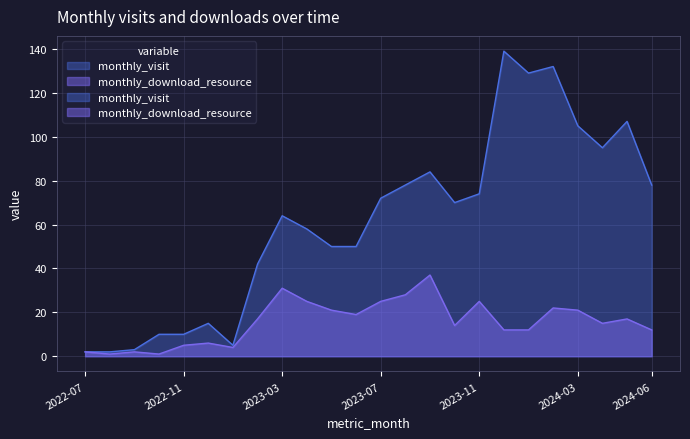

Rank the series by their maximum value, from highest to lowest.

monthly_visit, monthly_download_resource